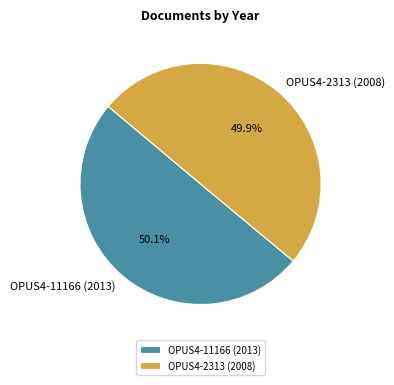

Count the number of slices in the pie.

2